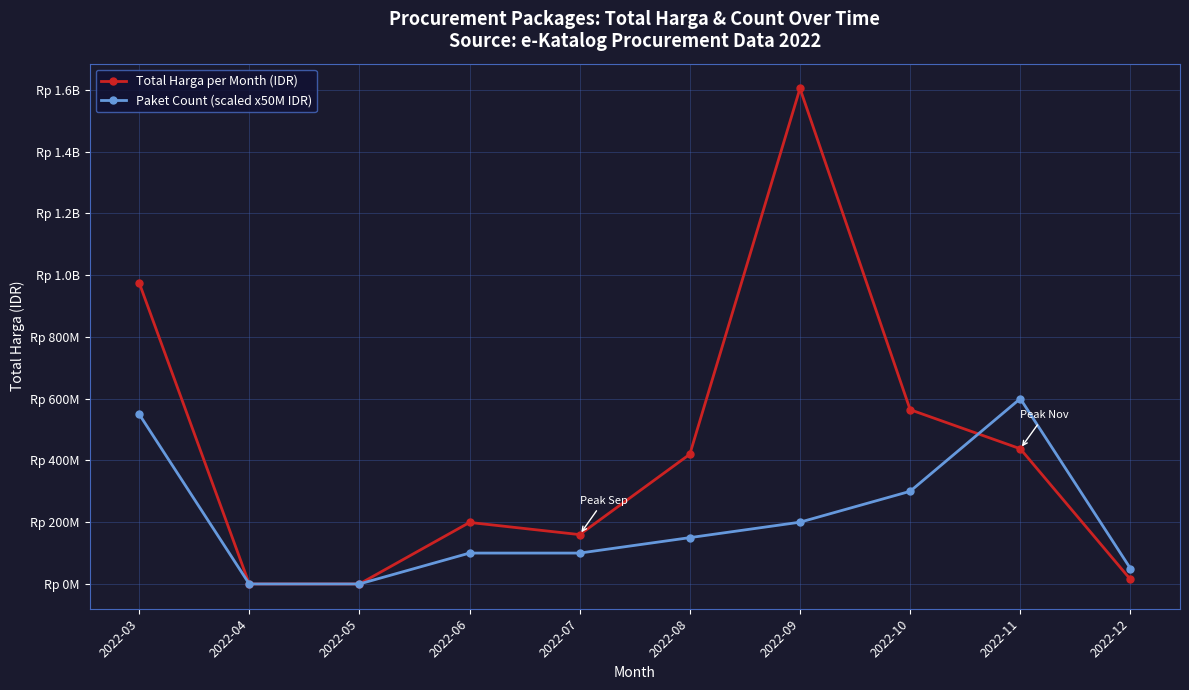

What are all the series names shown in the legend?

Total Harga per Month (IDR), Paket Count (scaled x50M IDR)